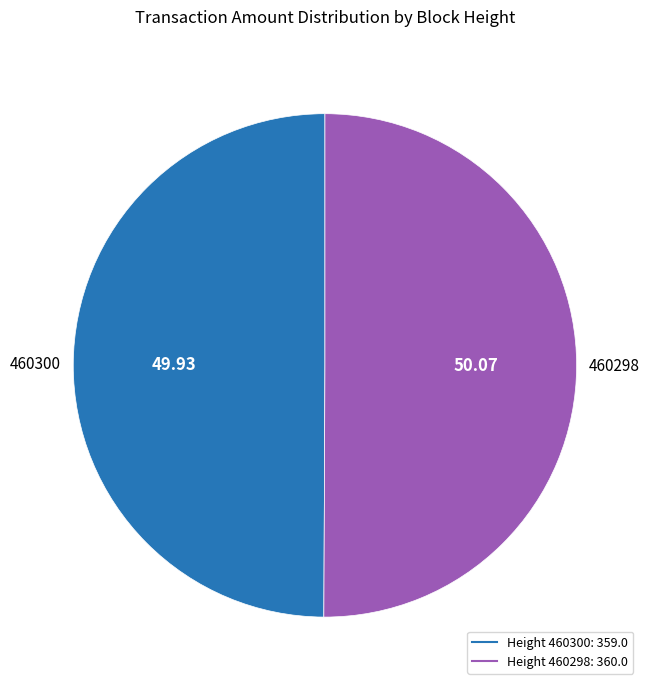

How many segments does this pie chart have?

2